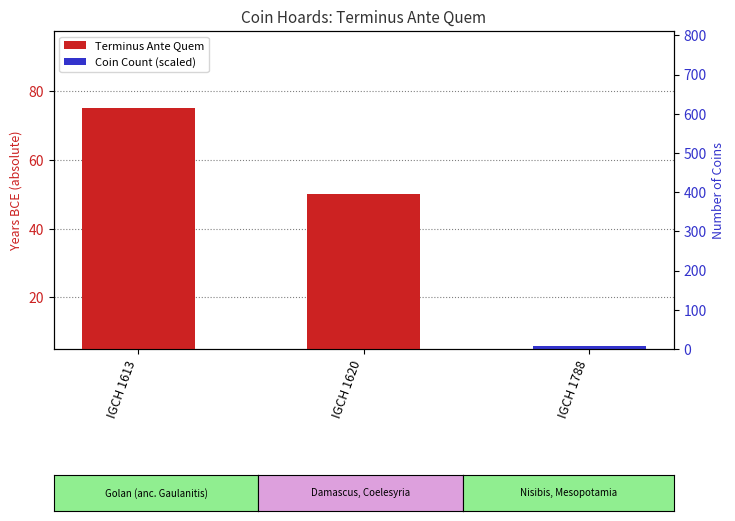

Where does the Terminus Ante Quem series first go above 50?

IGCH 1613